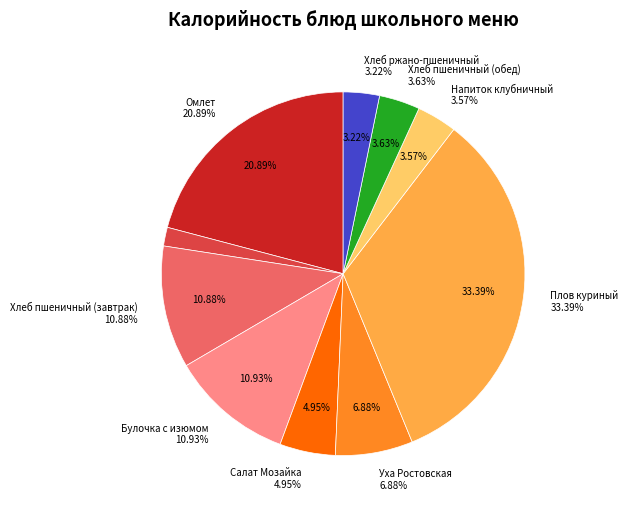

What is the largest slice in the pie chart?

Плов куриный